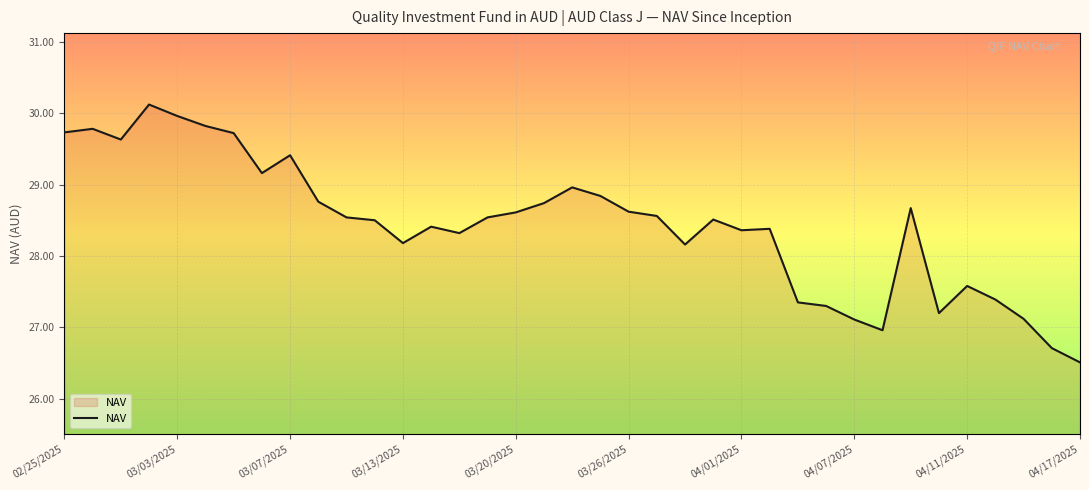

What is the minimum value shown in the chart?

26.5